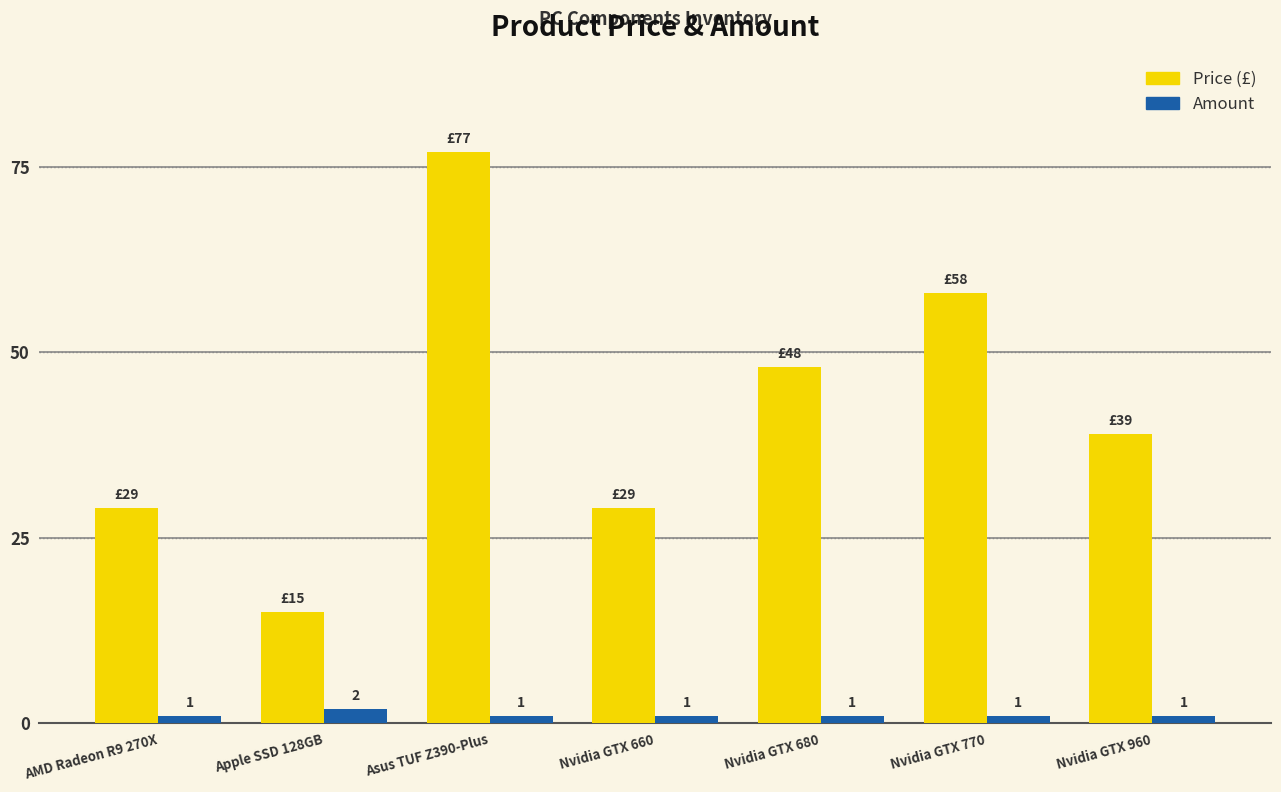

Which series has the widest spread of values?

Price (£)